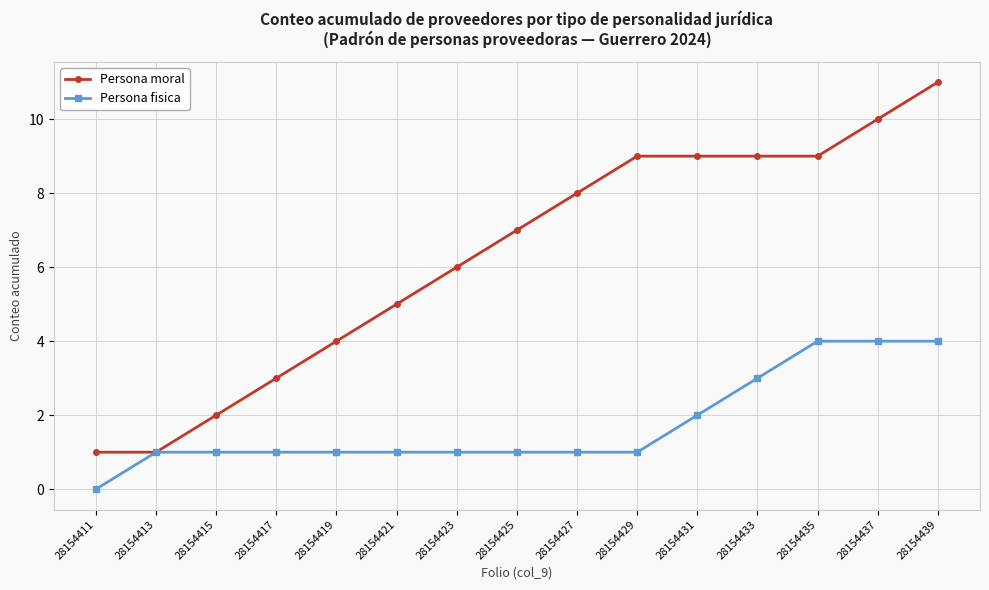

What is the value of the Persona fisica point at the 12th from the left?

3